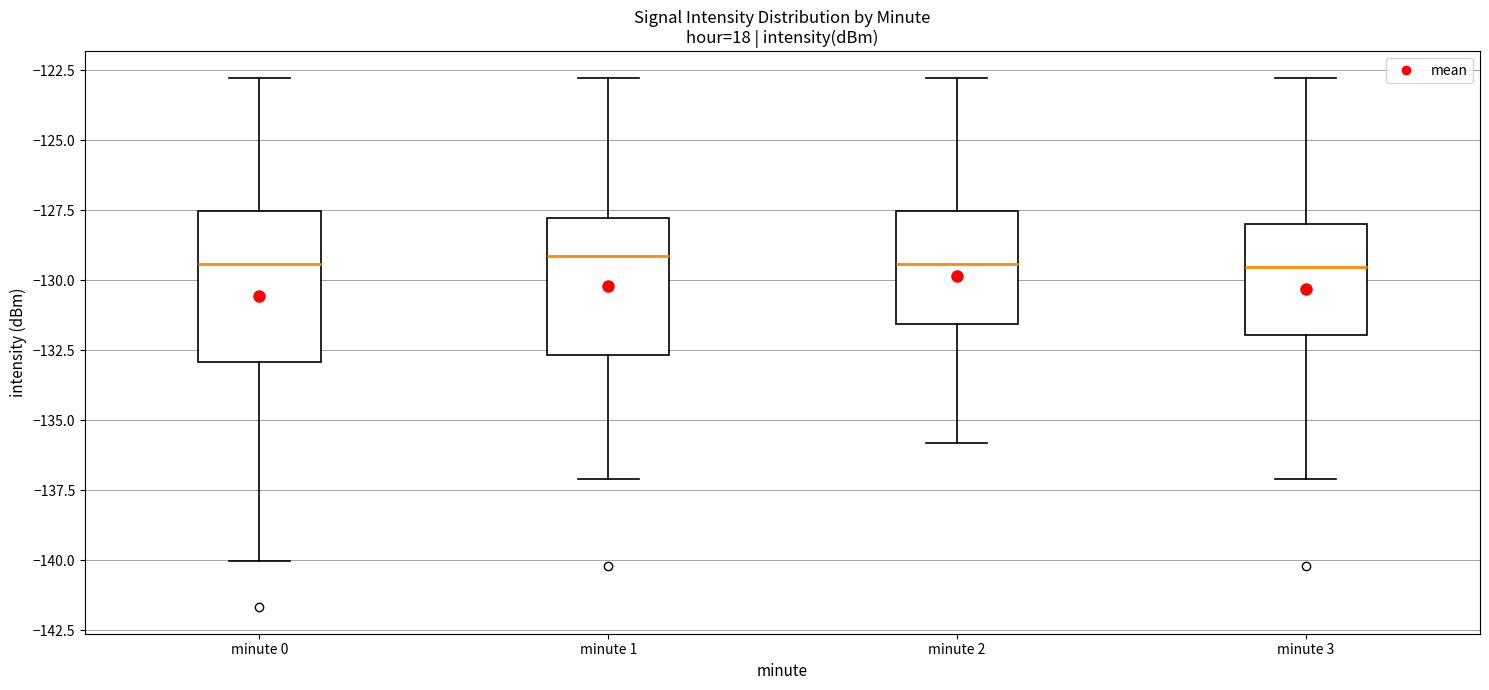

Reading left to right, transcribe this box plot: for each box, give where its median line is, the range the box spans, and where its two whiskers end, as read against the y-axis. The values are not printed on the chart, so give them approximately, as read against the axis.

minute 0: median -129.5, box -133.0 to -127.5, whiskers -140.0 to -123.0
minute 1: median -129.0, box -132.5 to -128.0, whiskers -137.0 to -123.0
minute 2: median -129.5, box -131.5 to -127.5, whiskers -136.0 to -123.0
minute 3: median -129.5, box -132.0 to -128.0, whiskers -137.0 to -123.0